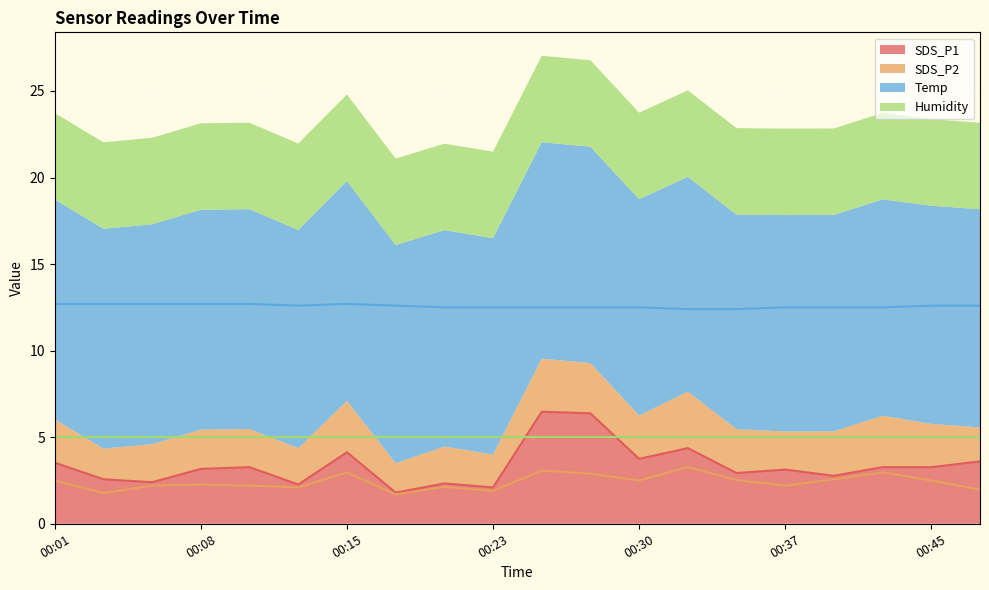

What is the sum of all SDS_P2 values?

48.2